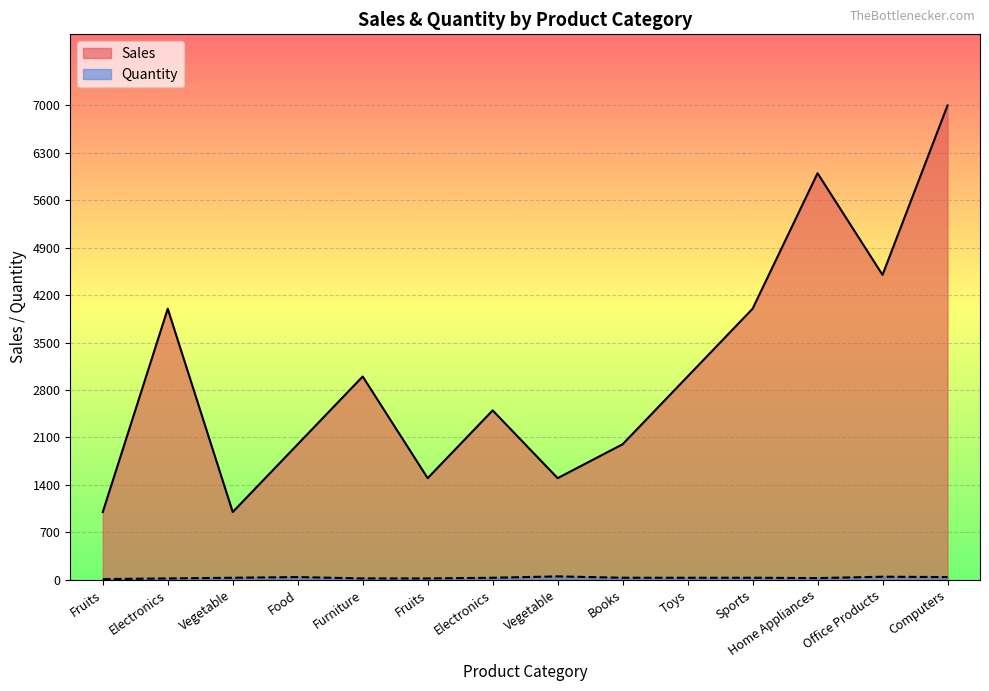

Reading right to left, transcribe all the data shown in this chart.

Sales: 7000	4500	6000	4000	3000	2000	1500	2500	1500	3000	2000	1000	4000	1000
Quantity: 40	45	25	30	30	30	50	30	20	20	40	30	20	10